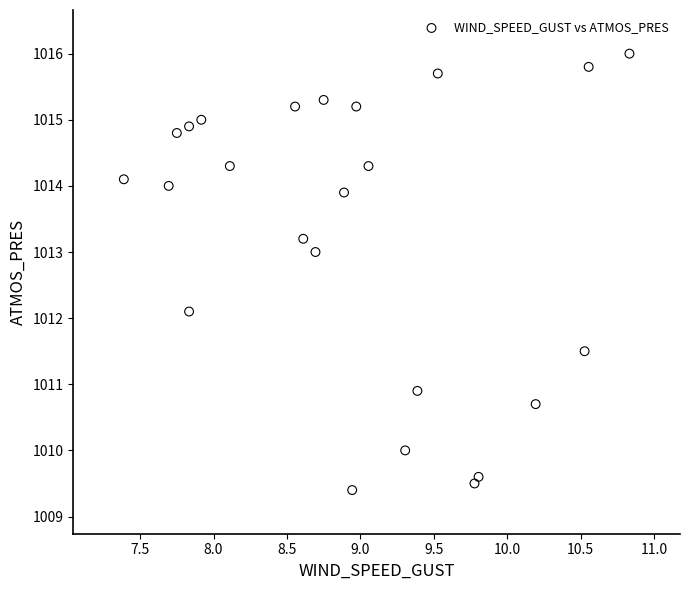

What Y value in the scatter plot is closest to 1012?

1012.1